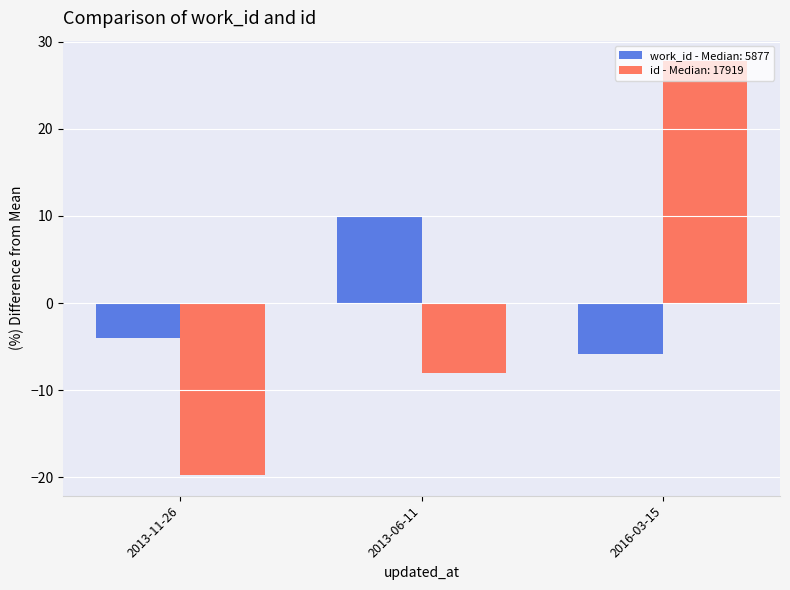

Where does the id - Median: 17919 series first go above -7?

2016-03-15